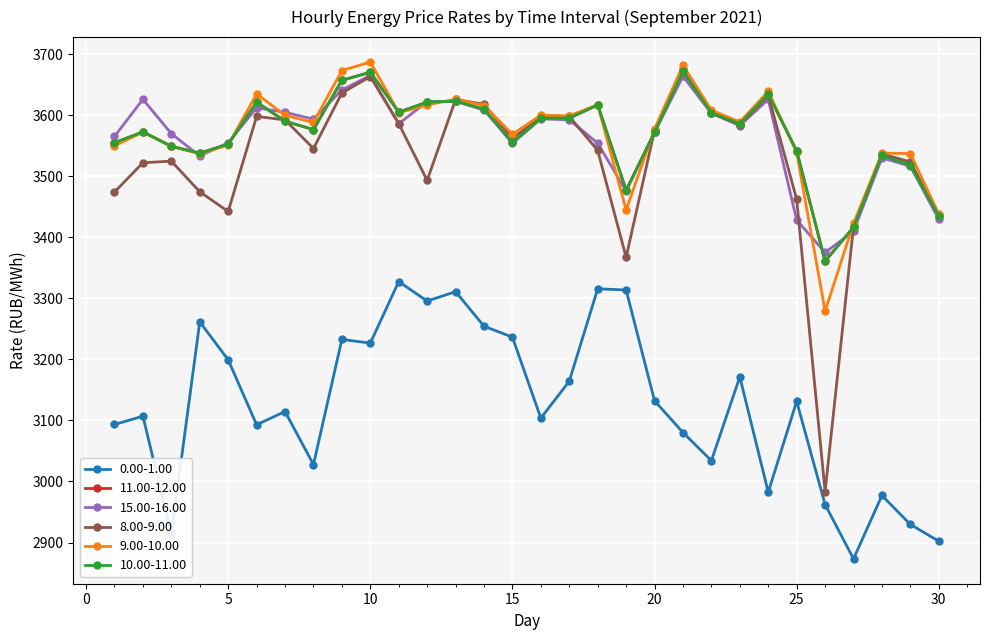

Reading left to right, extract all data points from this chart.

0.00-1.00: 1=3093.4	2=3107.0	3=2913.8	4=3261.5	5=3199.3	6=3093.0	7=3114.6	8=3027.7	9=3232.8	10=3226.7	11=3327.5	12=3295.6	13=3311.0	14=3254.4	15=3236.5	16=3103.8	17=3164.2	18=3315.7	19=3313.7	20=3132.2	21=3080.3	22=3034.1	23=3171.3	24=2982.5	25=3131.3	26=2962.2	27=2873.2	28=2977.1	29=2929.6	30=2902.3
11.00-12.00: 1=3554.9	2=3572.8	3=3549.1	4=3537.9	5=3552.7	6=3621.5	7=3590.3	8=3576.6	9=3657.2	10=3670.5	11=3605.1	12=3621.5	13=3623.2	14=3610.1	15=3555.5	16=3595.2	17=3595.5	18=3616.8	19=3477.2	20=3571.9	21=3672.2	22=3603.9	23=3585.8	24=3634.8	25=3541.6	26=3360.9	27=3416.8	28=3534.6	29=3517.8	30=3435.6
15.00-16.00: 1=3565.3	2=3626.2	3=3569.9	4=3533.2	5=3555.0	6=3612.4	7=3604.9	8=3593.6	9=3641.5	10=3665.2	11=3586.1	12=3622.3	13=3622.8	14=3608.5	15=3554.1	16=3594.0	17=3592.5	18=3554.2	19=3476.0	20=3571.9	21=3663.8	22=3603.1	23=3583.1	24=3626.0	25=3428.3	26=3375.2	27=3409.9	28=3530.2	29=3516.5	30=3429.5
8.00-9.00: 1=3474.2	2=3522.2	3=3524.8	4=3474.6	5=3442.4	6=3598.1	7=3592.4	8=3545.5	9=3636.5	10=3663.4	11=3586.3	12=3493.4	13=3625.9	14=3618.1	15=3562.4	16=3596.6	17=3598.0	18=3542.4	19=3367.3	20=3575.5	21=3675.0	22=3603.9	23=3584.5	24=3632.7	25=3462.2	26=2983.5	27=3417.9	28=3536.8	29=3523.5	30=3436.3
9.00-10.00: 1=3550.1	2=3572.2	3=3549.6	4=3536.7	5=3551.2	6=3635.0	7=3599.9	8=3588.3	9=3673.2	10=3687.3	11=3604.2	12=3616.8	13=3626.5	14=3616.0	15=3568.9	16=3600.2	17=3599.1	18=3617.3	19=3444.9	20=3577.4	21=3682.0	22=3608.3	23=3589.1	24=3639.2	25=3539.1	26=3279.1	27=3422.7	28=3538.1	29=3537.3	30=3438.1
10.00-11.00: 1=3554.9	2=3572.8	3=3549.1	4=3537.9	5=3552.7	6=3621.5	7=3590.3	8=3576.6	9=3657.2	10=3670.5	11=3605.1	12=3621.5	13=3623.2	14=3610.1	15=3555.5	16=3595.2	17=3595.5	18=3616.8	19=3477.2	20=3571.9	21=3672.2	22=3603.9	23=3585.8	24=3634.8	25=3541.6	26=3360.9	27=3416.8	28=3534.6	29=3517.8	30=3435.6